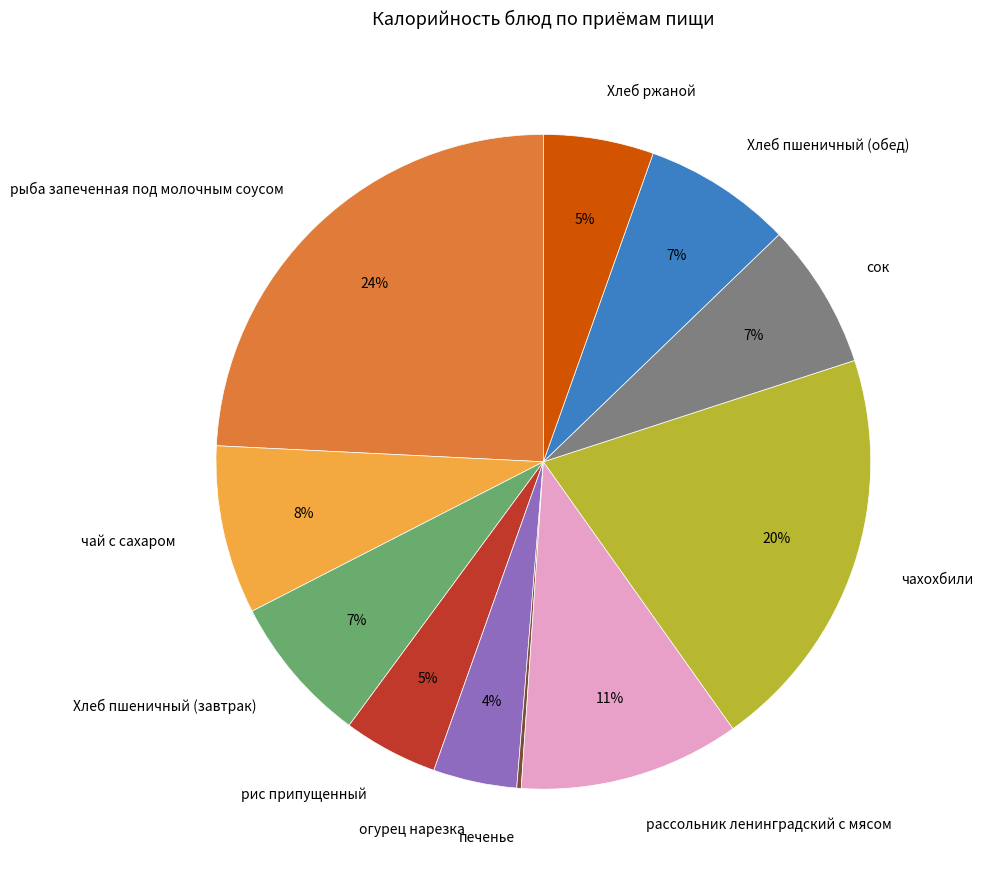

Is it true that рыба запеченная под молочным соусом is 36% of the pie?

False